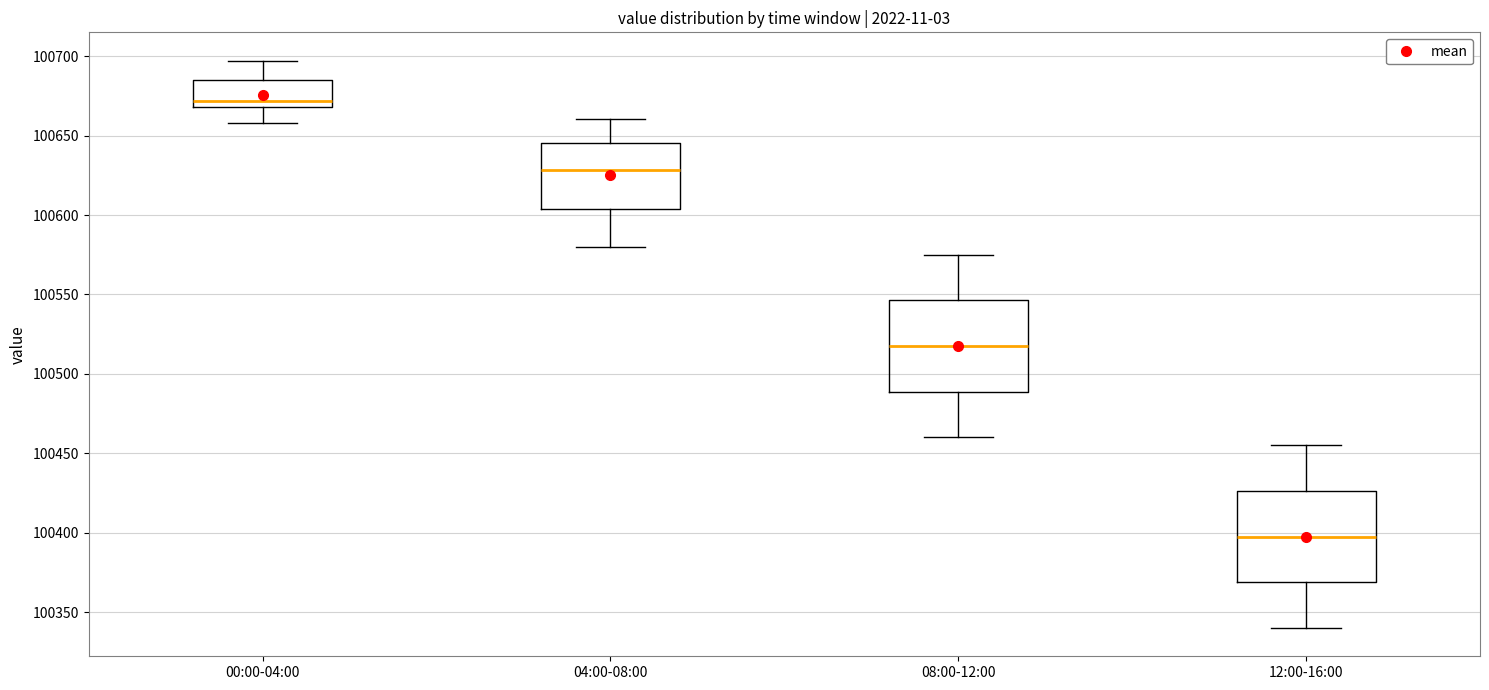

Reading left to right, read every box against the y-axis: the position of its median line, the range the box covers, and the ends of its whiskers. The values are not printed on the chart, so give them approximately, as read against the axis.

00:00-04:00: median 100670 (just above the box's lower edge), box 100670 to 100685, whiskers 100660 to 100695
04:00-08:00: median 100630, box 100605 to 100645, whiskers 100580 to 100660
08:00-12:00: median 100520, box 100490 to 100545, whiskers 100460 to 100575
12:00-16:00: median 100400, box 100370 to 100425, whiskers 100340 to 100455